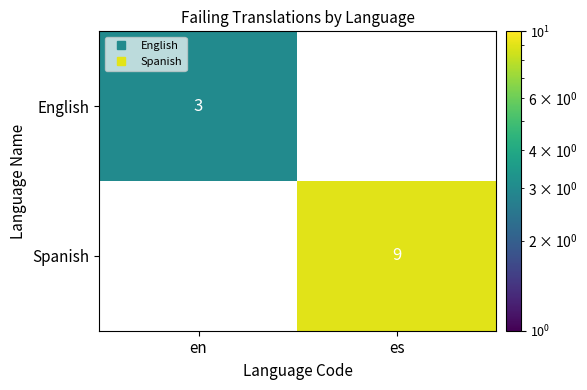

Rank the series by their maximum value, from lowest to highest.

English, Spanish